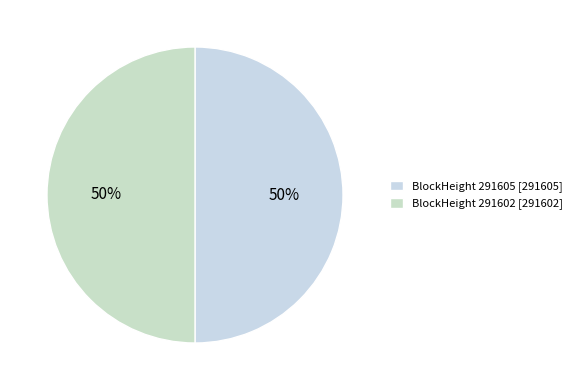

How many slices are in this pie chart?

2